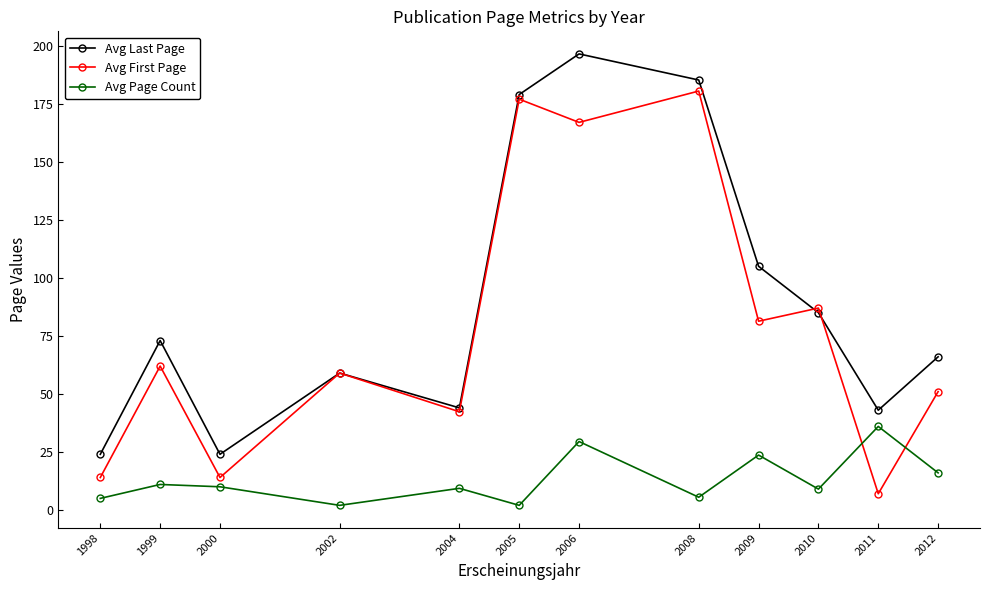

Read the Avg First Page value at 2008.

180.5